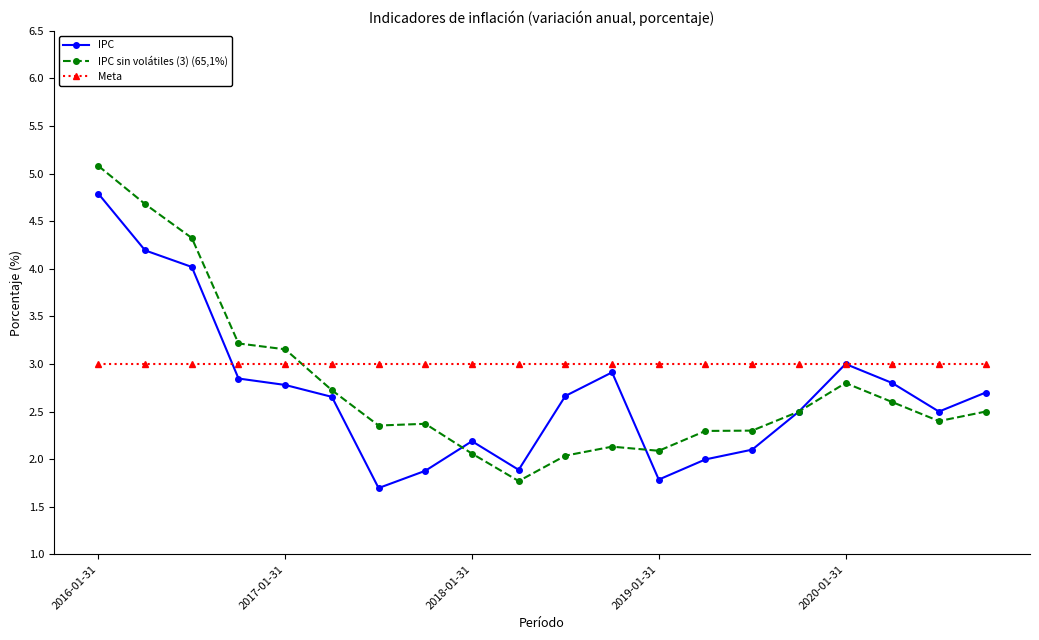

Rank the series by their maximum value, from highest to lowest.

IPC sin volátiles (3) (65,1%), IPC, Meta